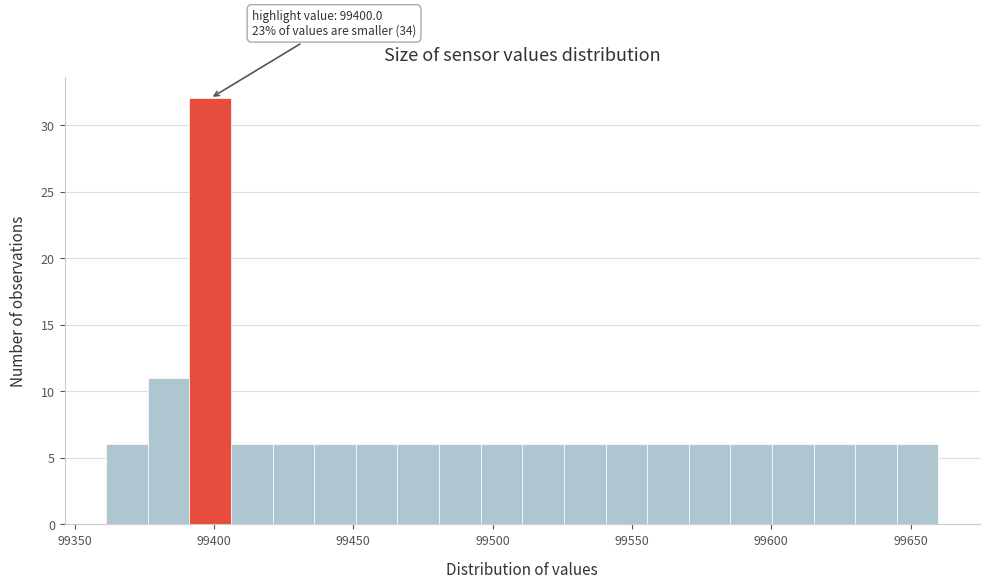

Around what value on the x-axis is the tallest bar? Give the approximate position of its centre, as read against the axis.

99400